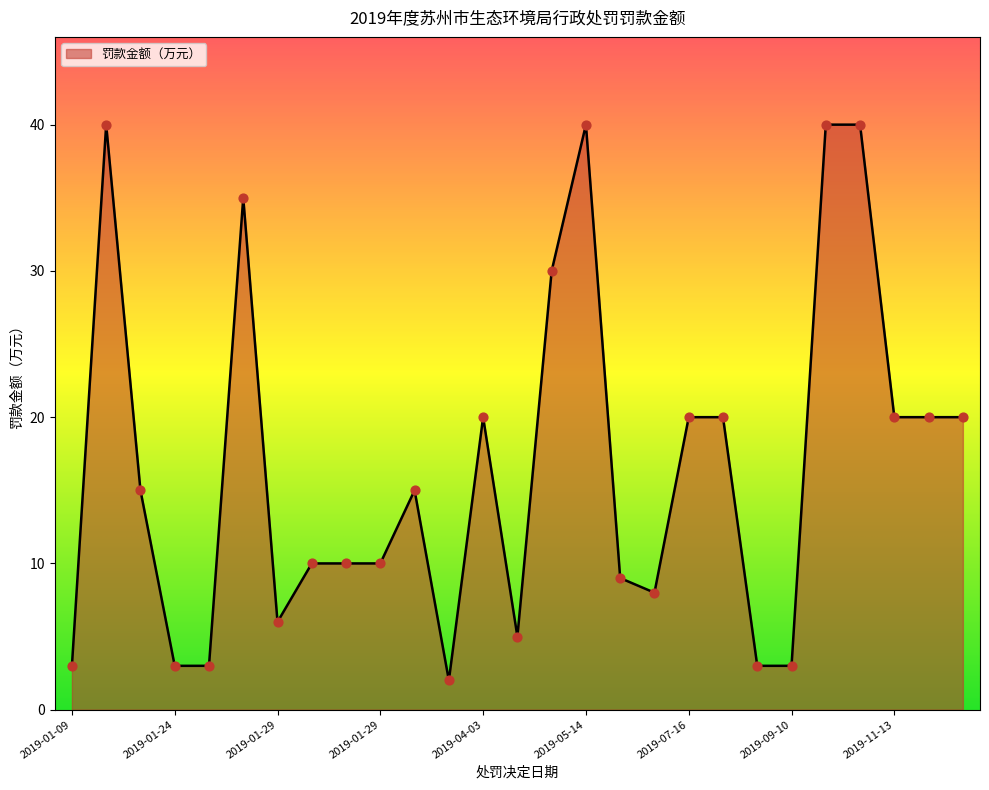

What is the difference between the maximum and minimum values?

38